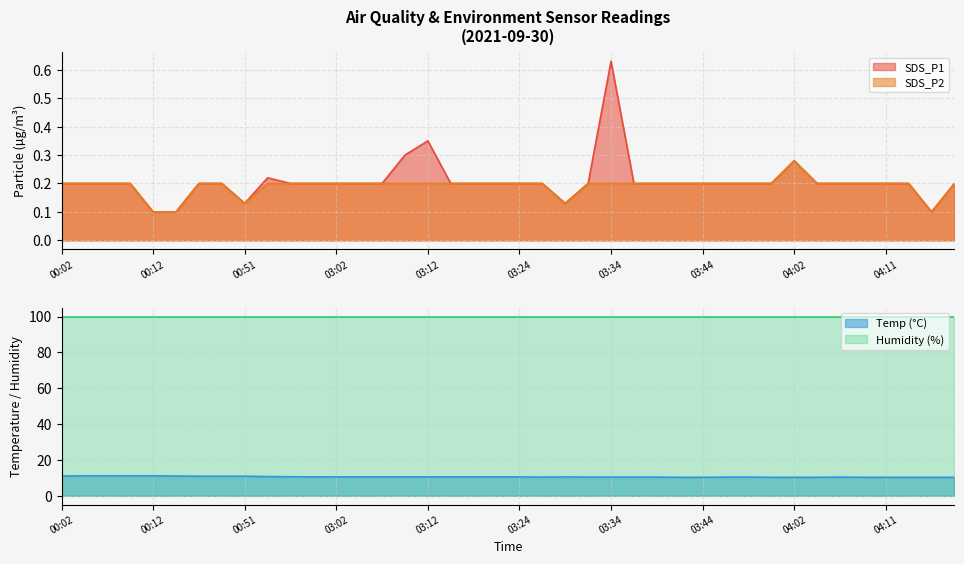

Which category has the lowest value across all series?

00:12